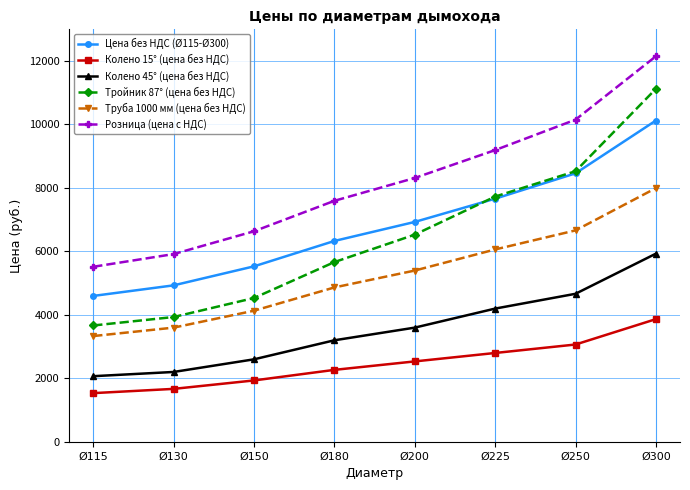

List the series in order of their peak value, highest first.

Розница (цена с НДС), Тройник 87° (цена без НДС), Цена без НДС (Ø115-Ø300), Труба 1000 мм (цена без НДС), Колено 45° (цена без НДС), Колено 15° (цена без НДС)